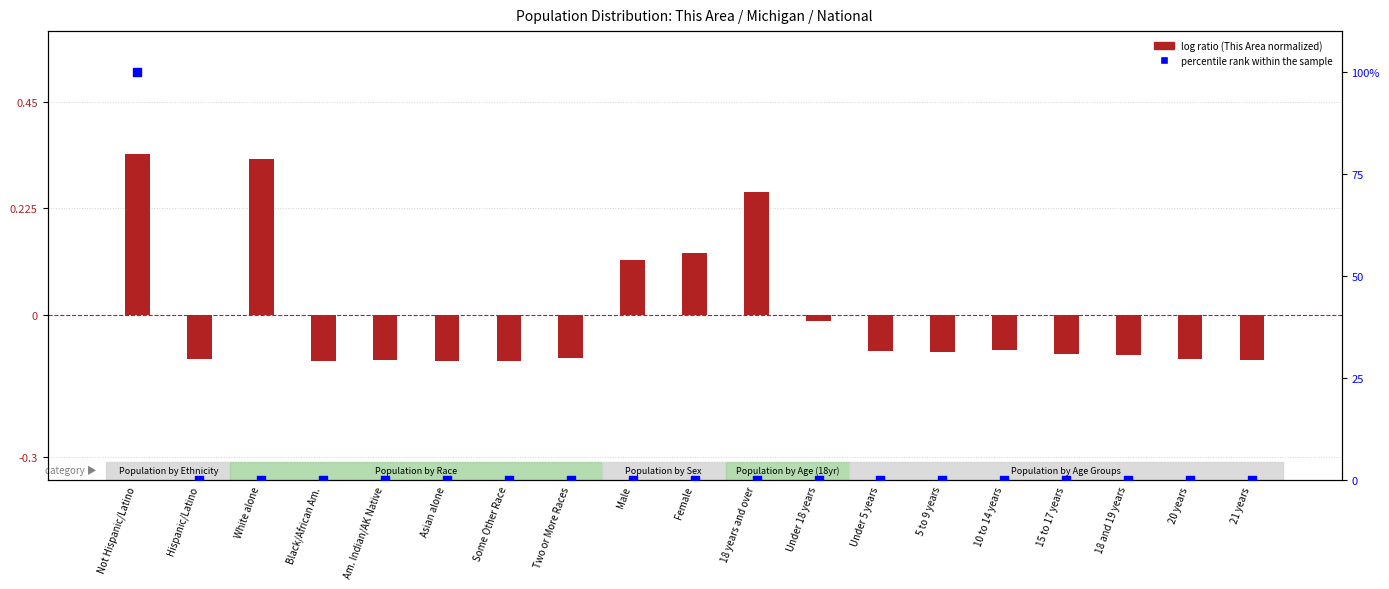

At how many categories does at least one series exceed 59?

1